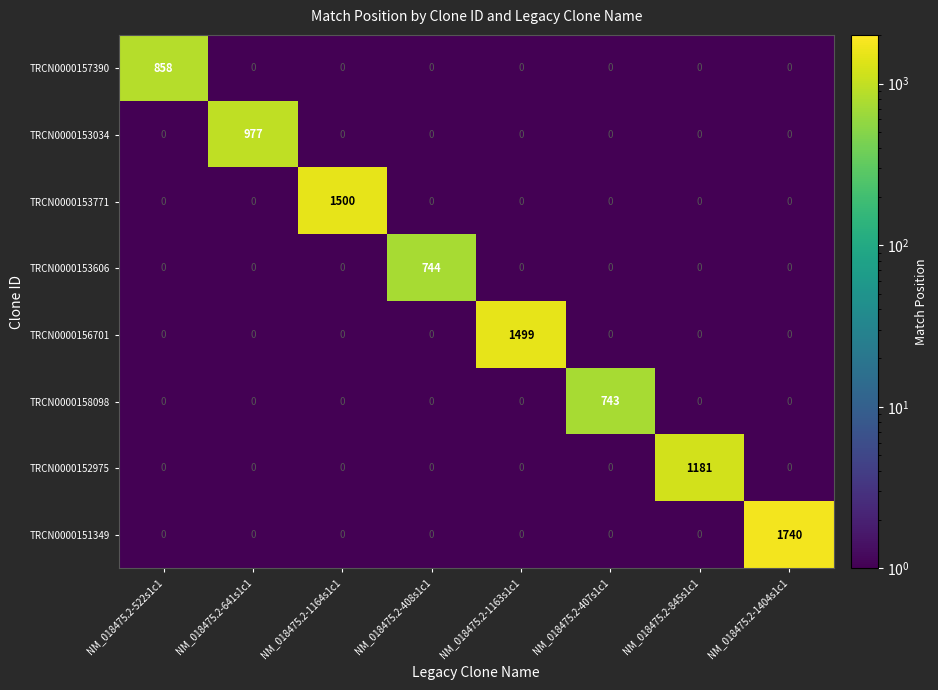

Rank the series by their maximum value, from lowest to highest.

TRCN0000158098, TRCN0000153606, TRCN0000157390, TRCN0000153034, TRCN0000152975, TRCN0000156701, TRCN0000153771, TRCN0000151349